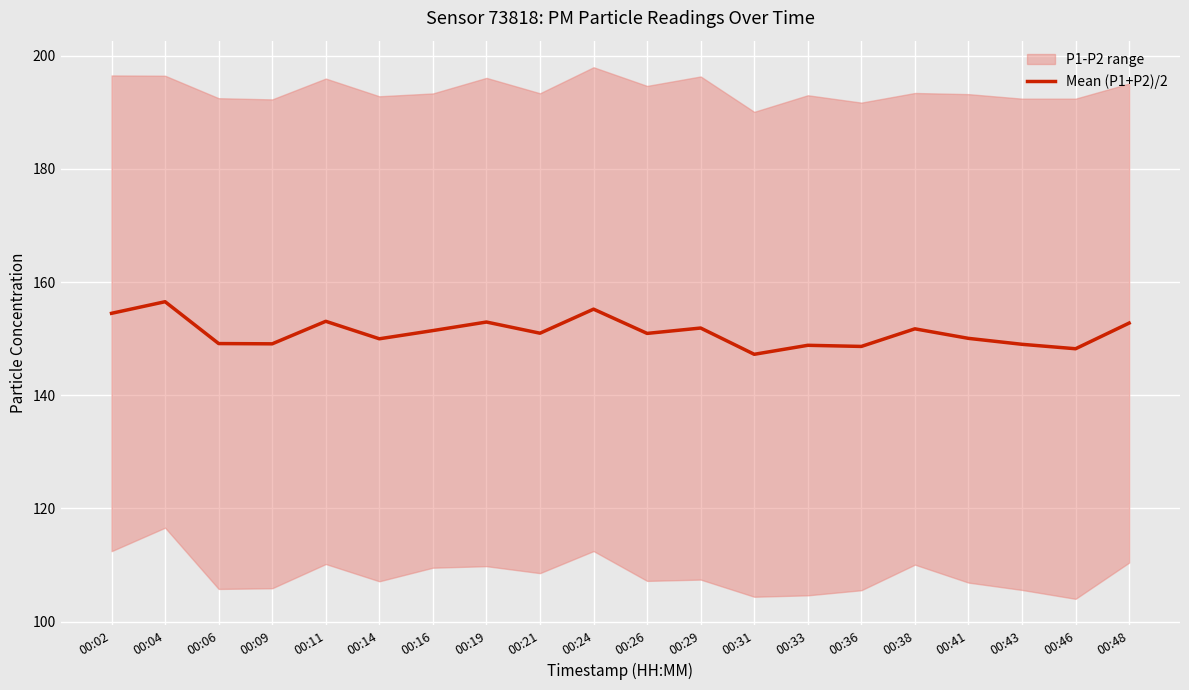

Which has a higher value, 00:31 or 00:29?

00:29